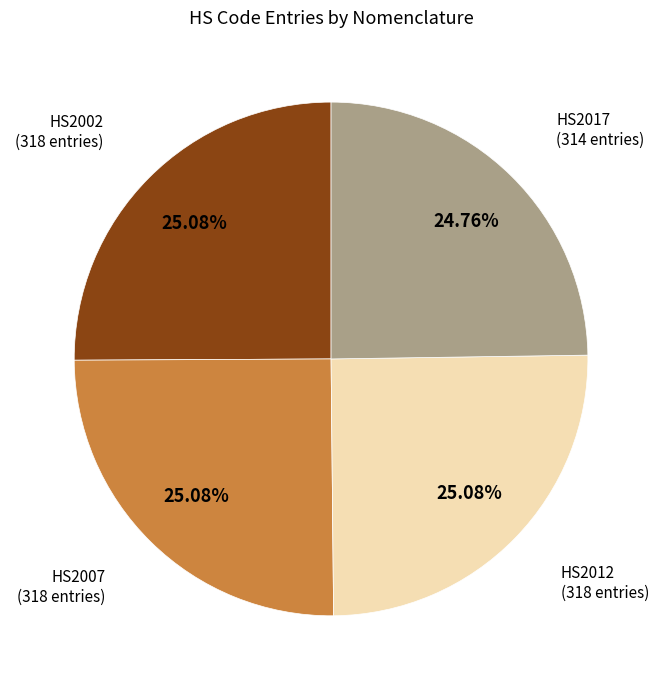

Does any single category account for the majority?

No